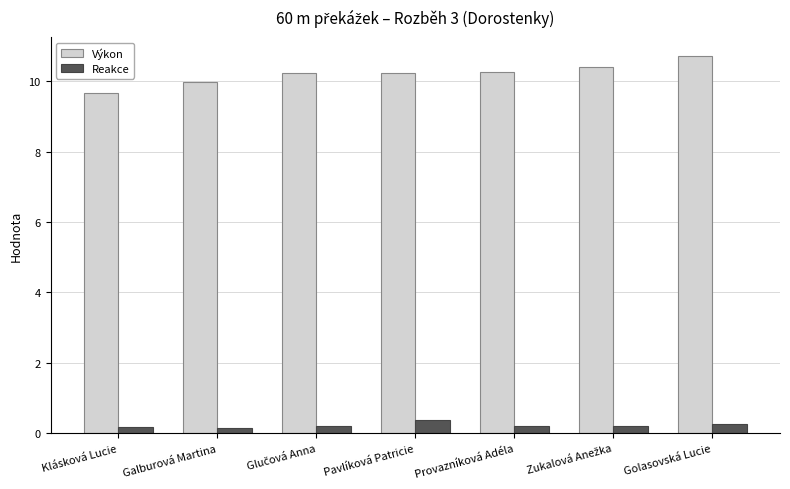

Count the number of data series in this chart.

2